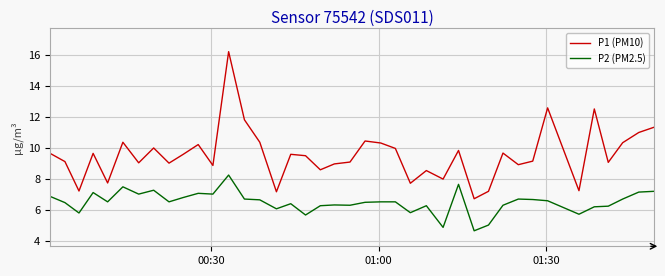

How many series are shown in this chart?

2